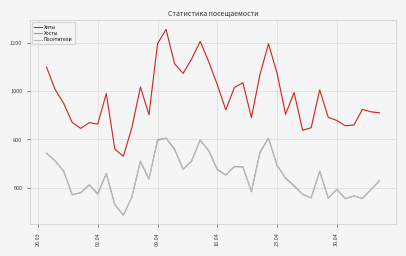

What is the average value of the Хосты series?

649